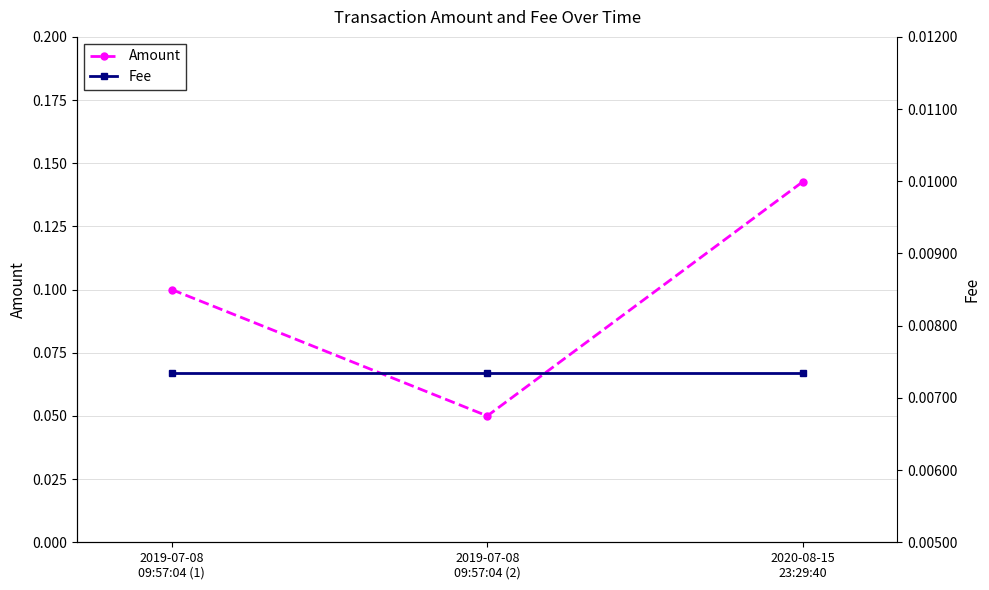

List the labels in order of Fee value, smallest first.

2019-07-08
09:57:04 (1), 2019-07-08
09:57:04 (2), 2020-08-15
23:29:40